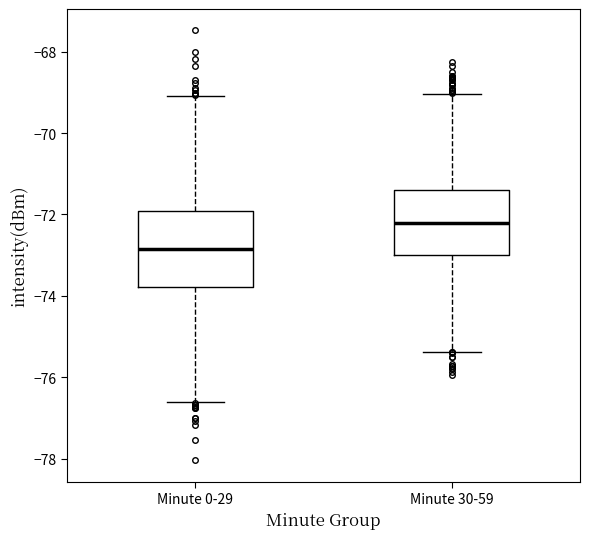

Which box's median line is the highest?

Minute 30-59